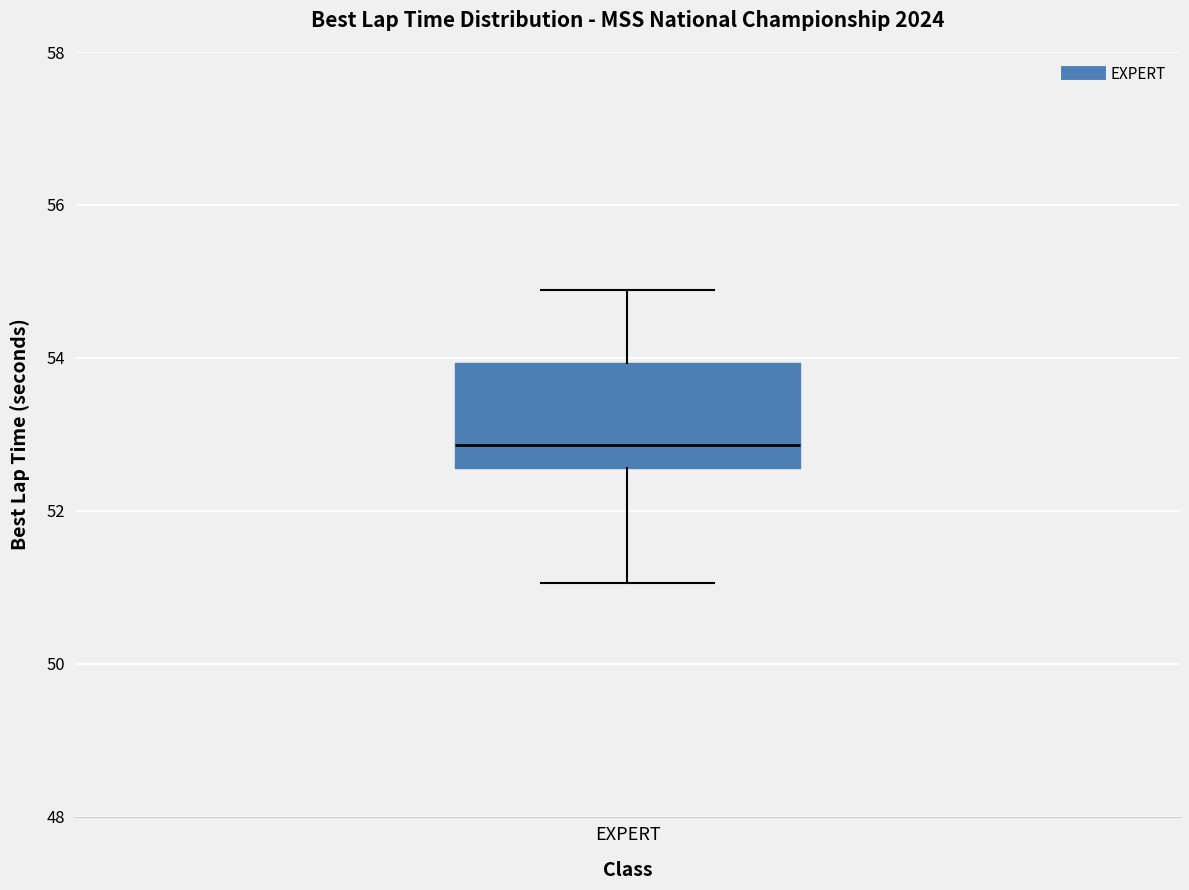

Read this box plot against the y-axis: the position of the median line, the range covered by the box, and the ends of both whiskers. The values are not printed on the chart, so give them approximately, as read against the axis.

median 52.8, box 52.6 to 54.0, whiskers 51.0 to 54.8